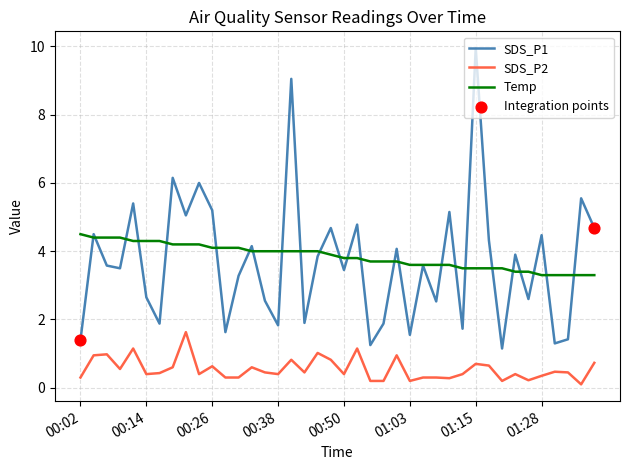

Which series has the largest range (max minus min)?

SDS_P1